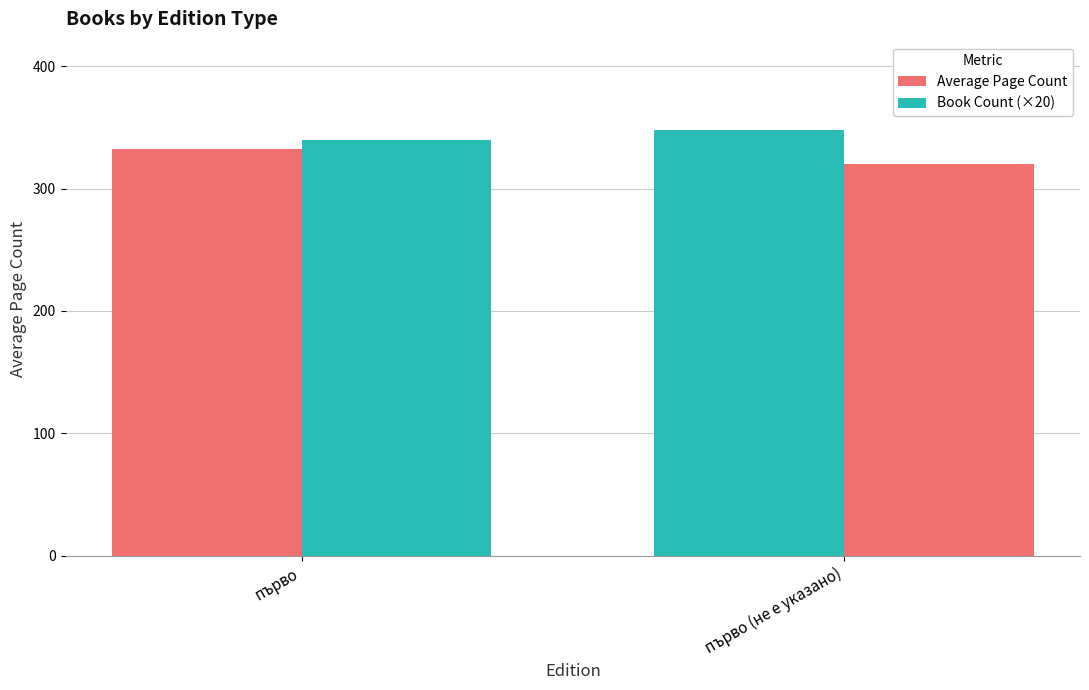

Rank the series at първо (не е указано) from highest to lowest value.

Average Page Count, Book Count (×20)